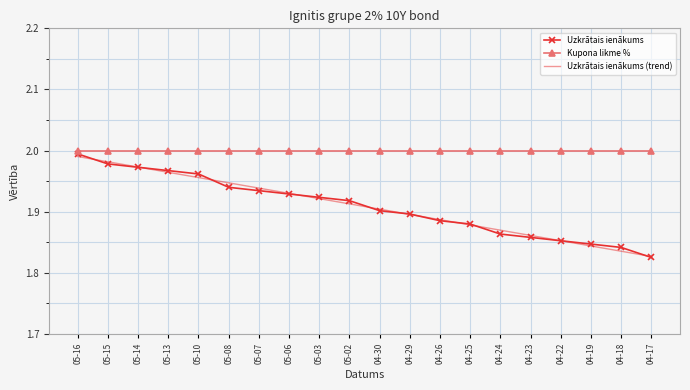

Is the value of Uzkrātais ienākums (trend) at 05-03 greater than the value of Kupona likme % at 05-02?

No